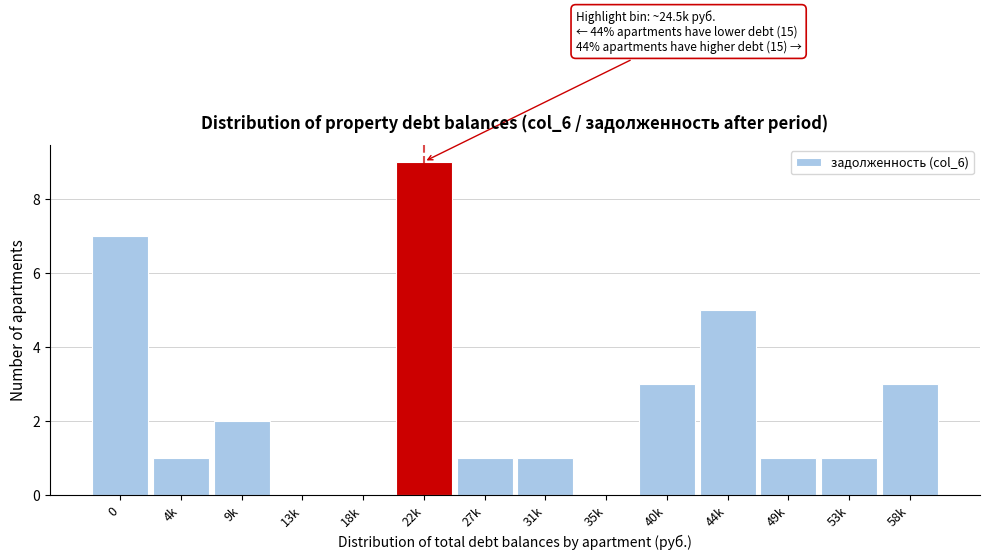

Reading left to right, what are all the values shown in this chart?

0=7	4k=1	9k=2	13k=0	18k=0	22k=9	27k=1	31k=1	35k=0	40k=3	44k=5	49k=1	53k=1	58k=3